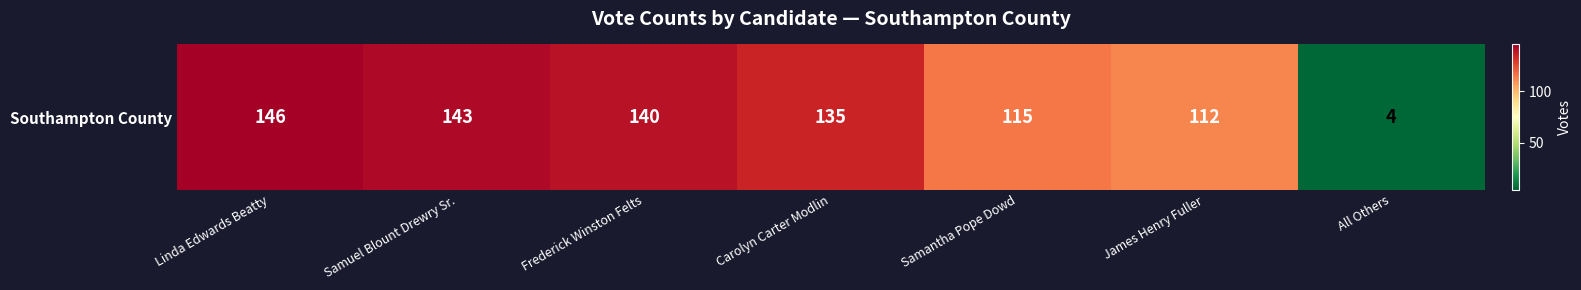

List the labels in order of value, smallest first.

All Others, James Henry Fuller, Samantha Pope Dowd, Carolyn Carter Modlin, Frederick Winston Felts, Samuel Blount Drewry Sr., Linda Edwards Beatty